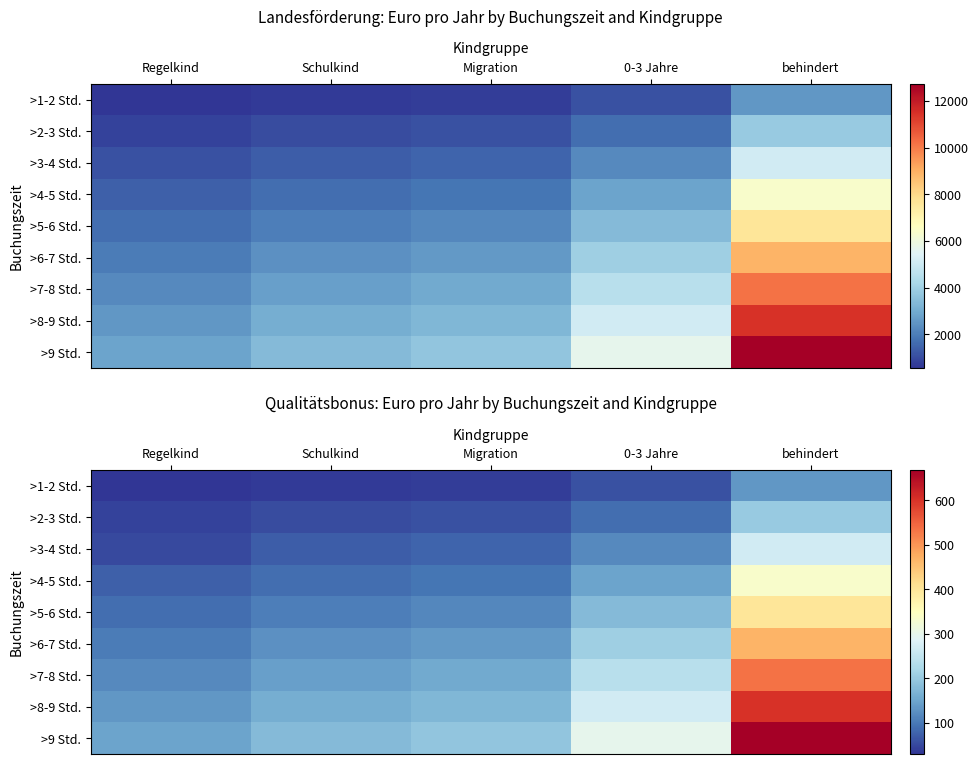

Between Schulkind and Regelkind, which is larger?

Schulkind